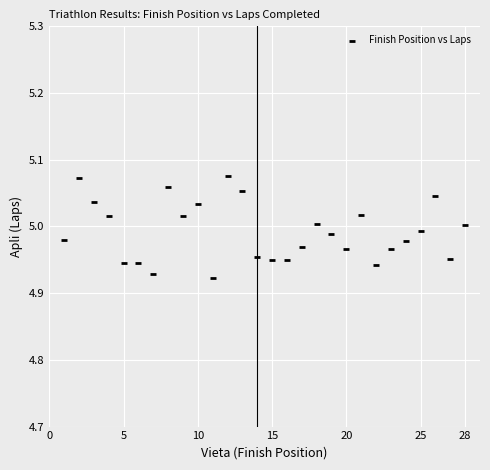

What is the range of X values (max minus min)?

27.0